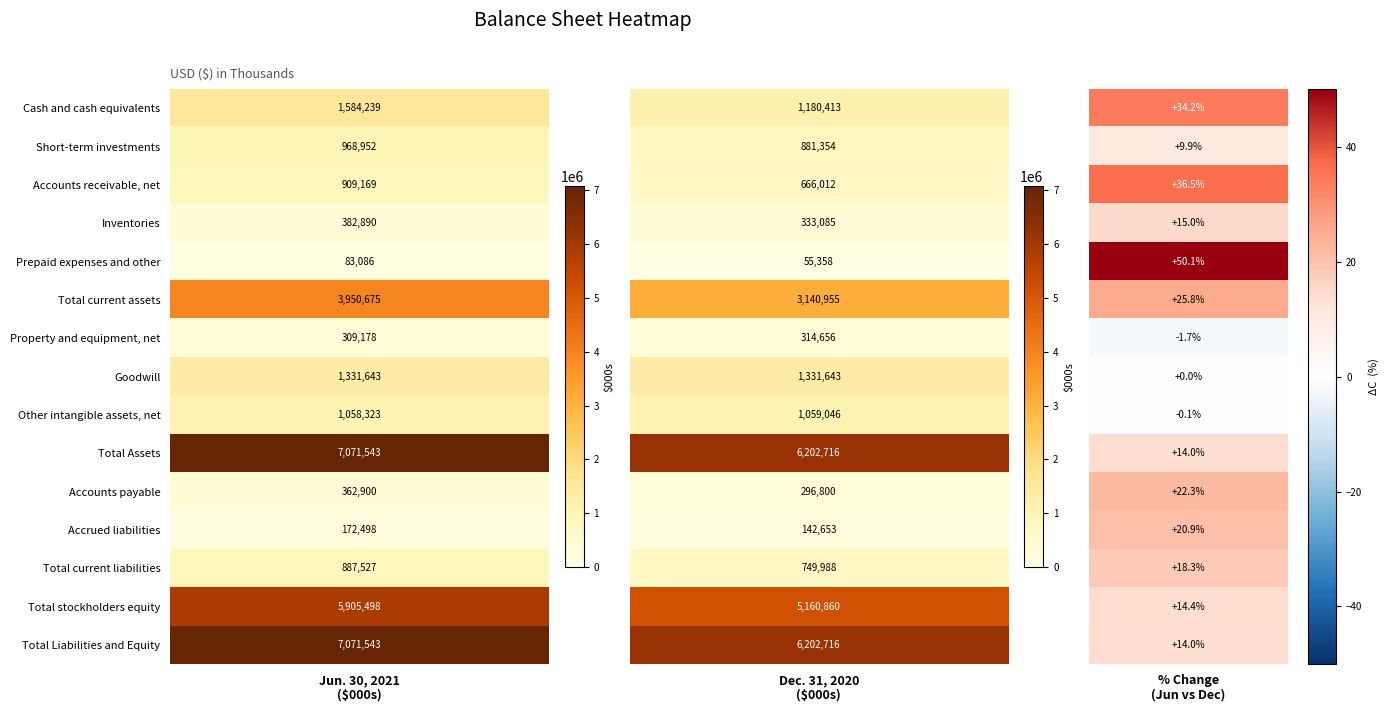

Which series has the widest spread of values?

Total Assets